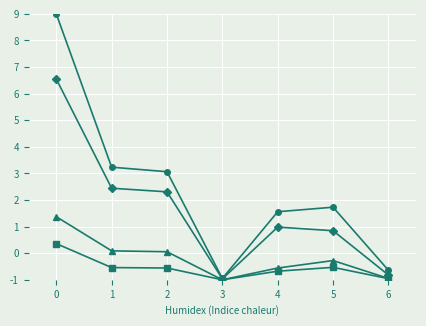

How many data points does each series have?

7